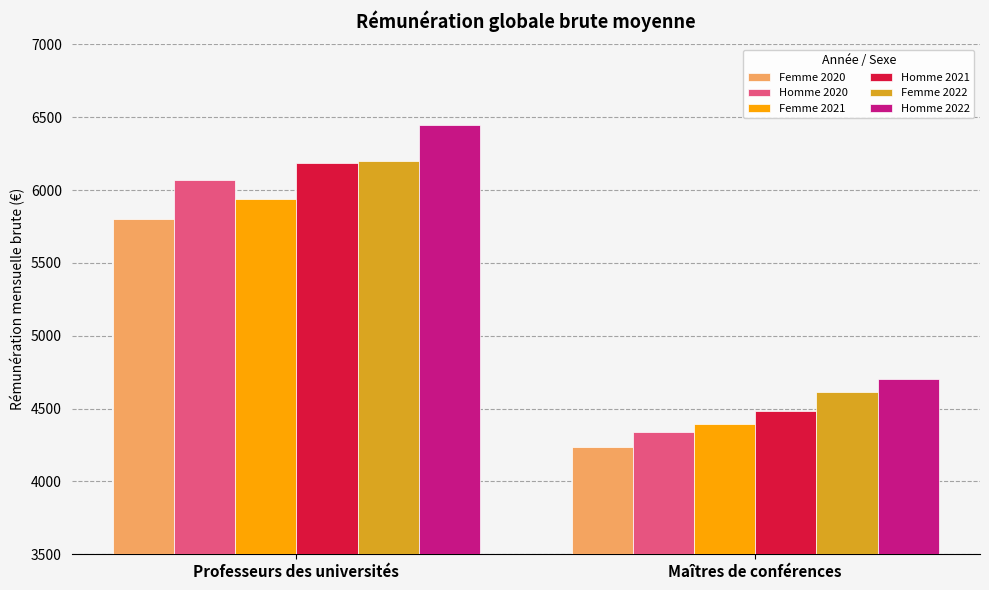

The Homme 2022 series shows 4700.8 at Maîtres de conférences. True or false?

True